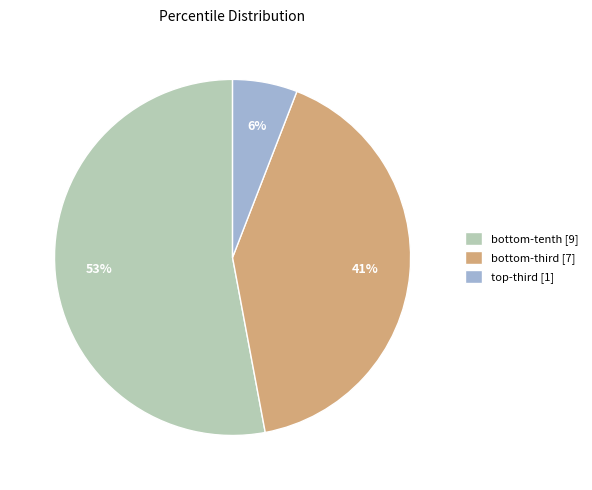

Which slice is the smallest?

top-third